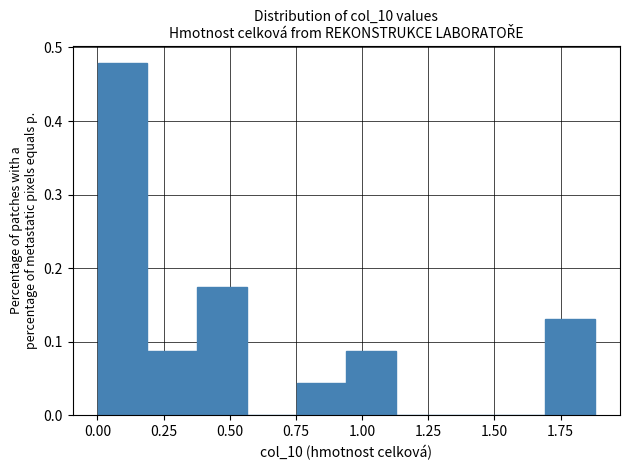

Read against the x-axis, roughly where is the centre of the tallest bar?

0.10